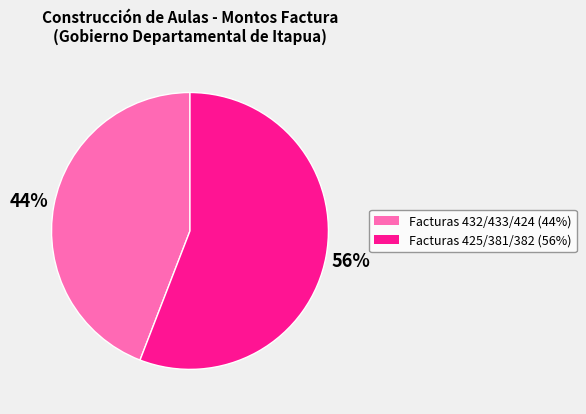

Does any single category account for the majority?

Yes